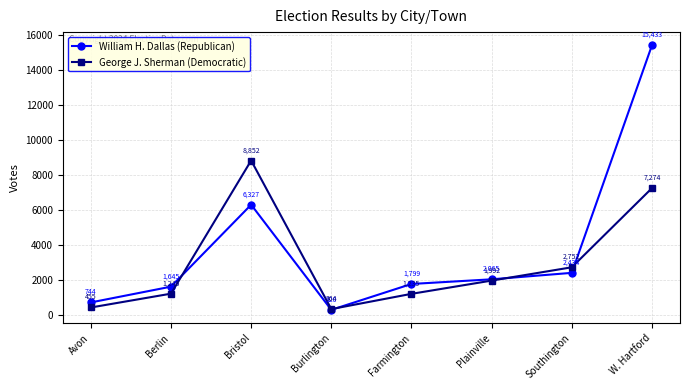

At which category is the sum across all series the highest?

W. Hartford